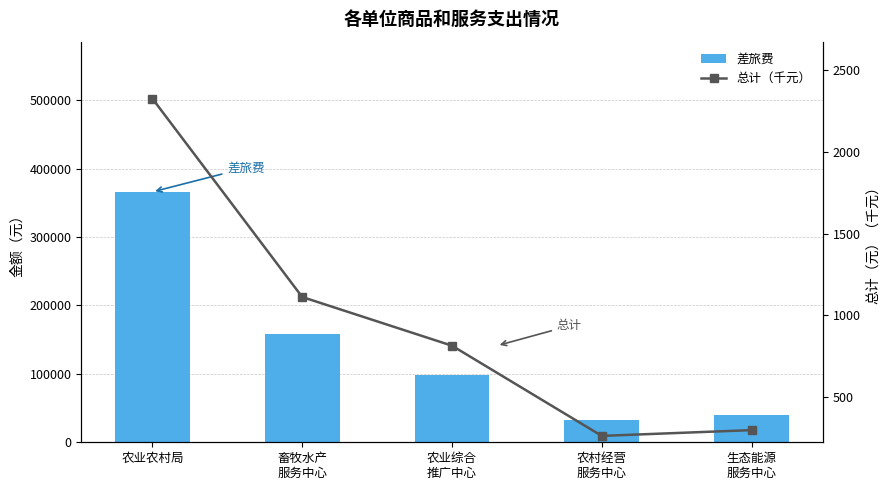

What is the total value across all series at 畜牧水产
服务中心?

159111.5